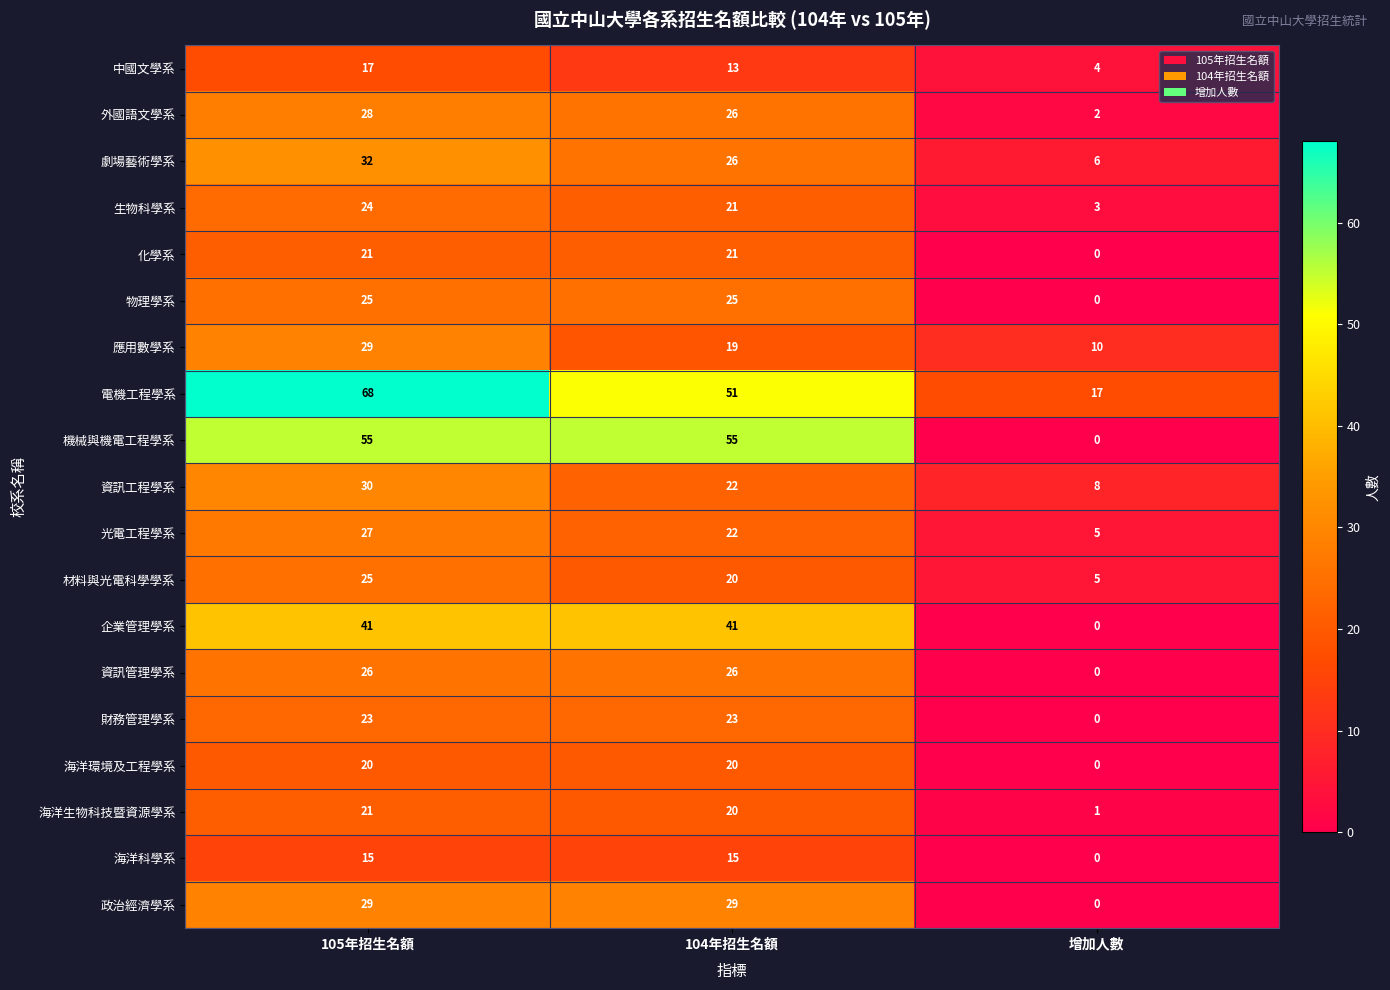

What is the total value across all series at 104年招生名額?

495